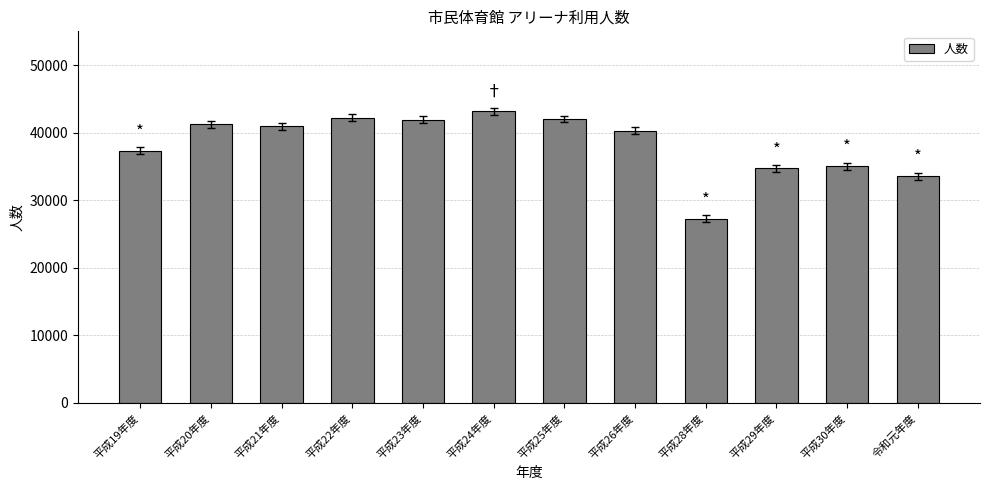

Is it true that the value at 平成26年度 is 56148?

False